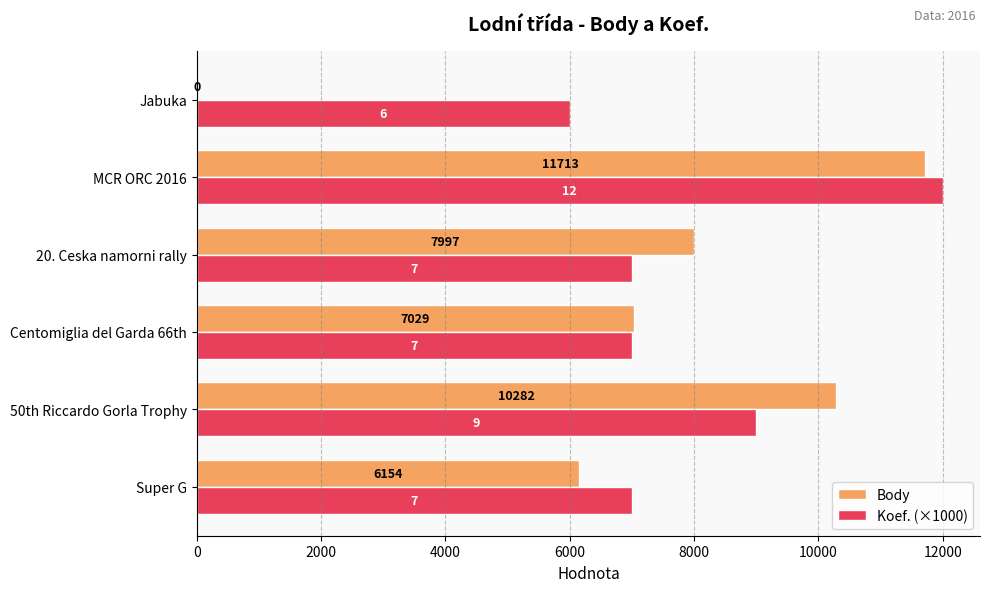

At which category is the sum across all series the highest?

MCR ORC 2016